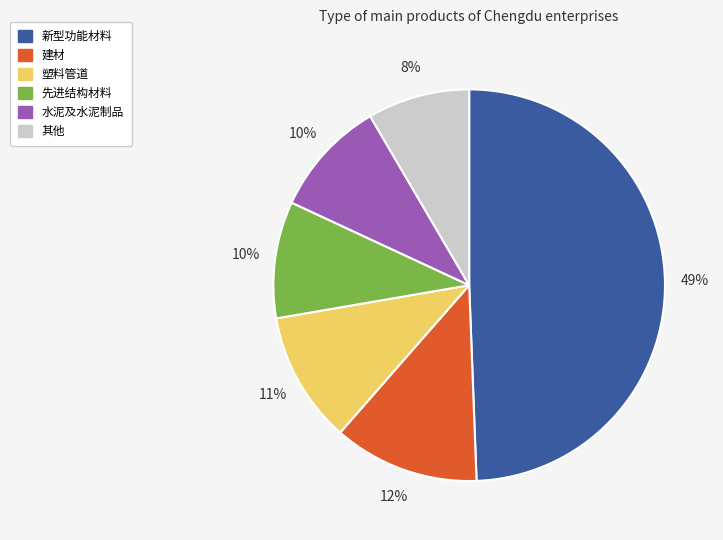

Does any single category account for the majority?

No